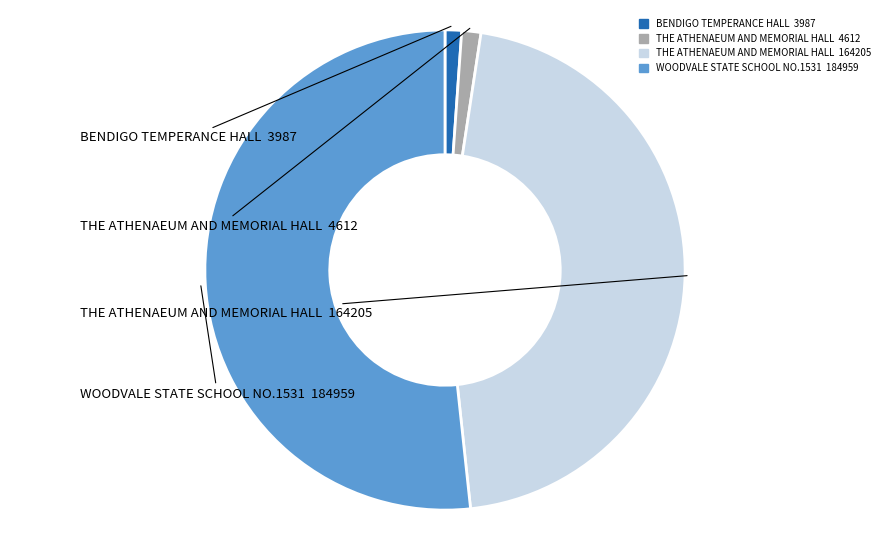

Is there a majority slice in this chart?

Yes